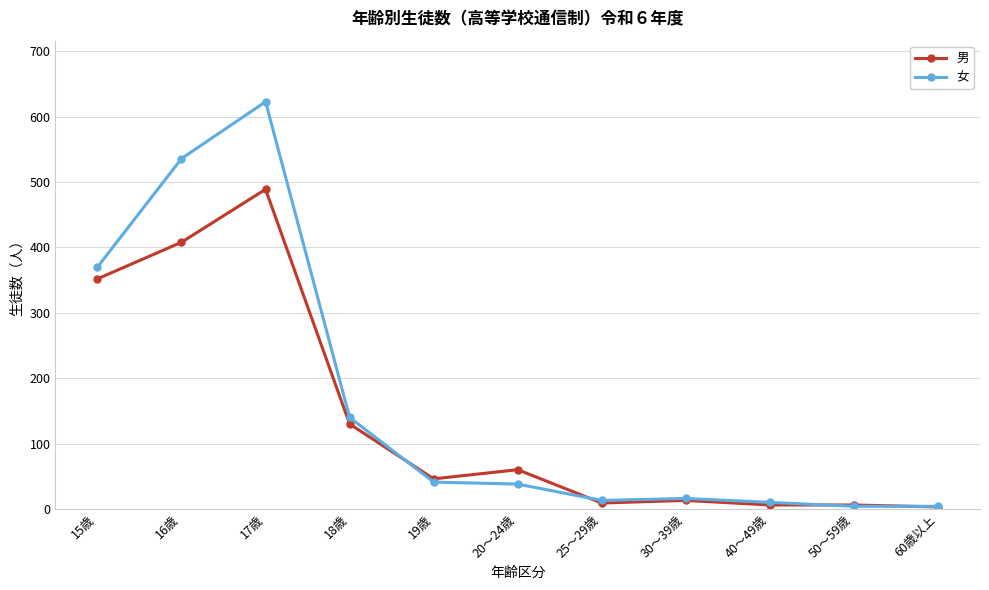

Which series has the largest range (max minus min)?

女